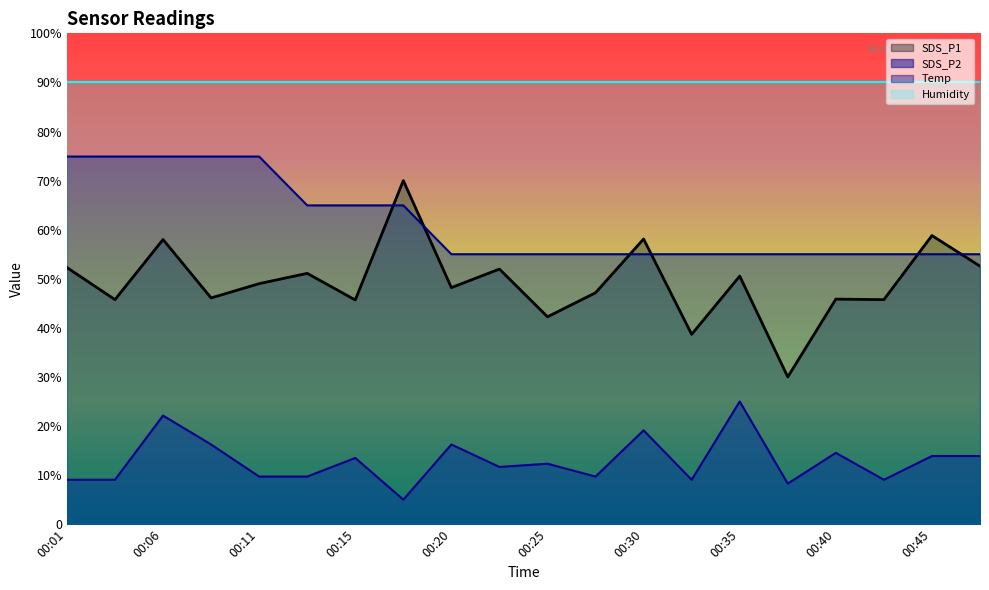

What is the sum of all Temp values?

1229.4